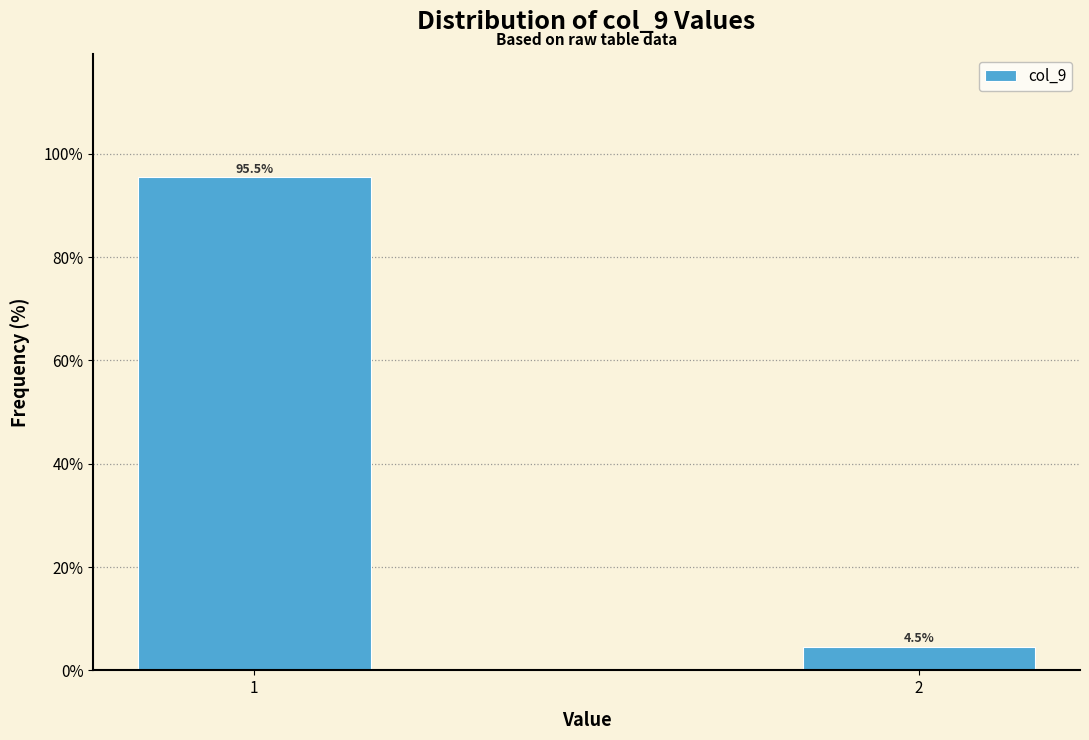

Reading left to right, what are all the values shown in this chart?

1=95.5	2=4.5